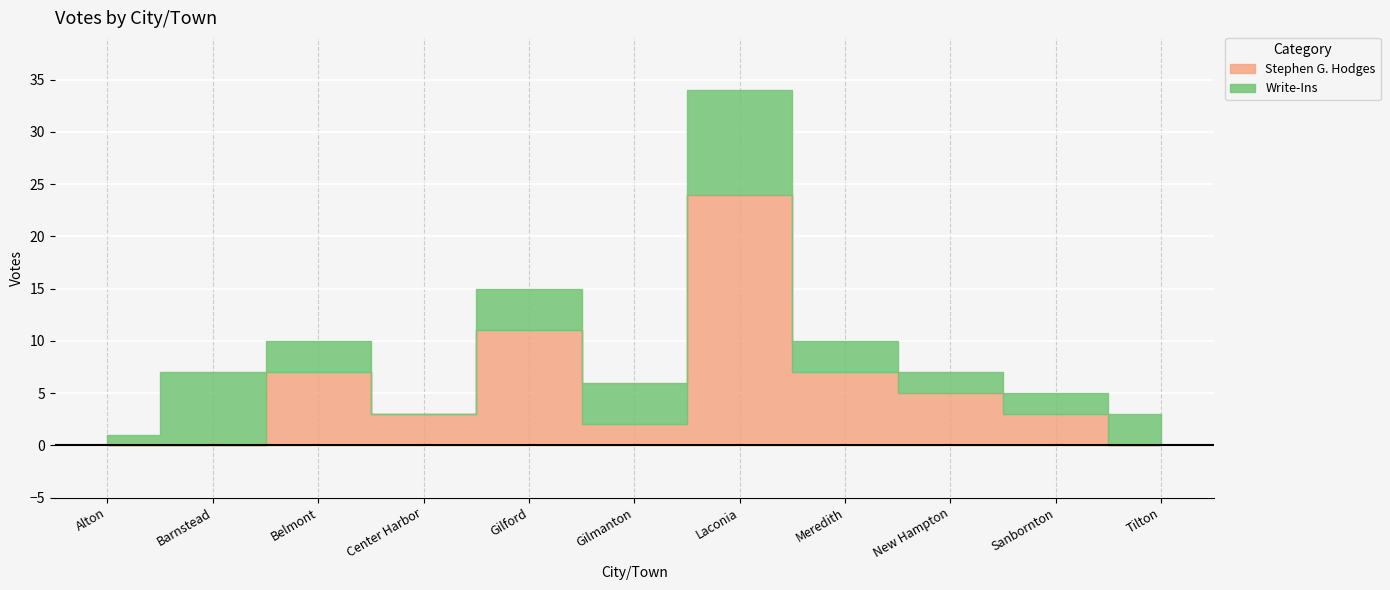

How many values in the Write-Ins series exceed 3?

4